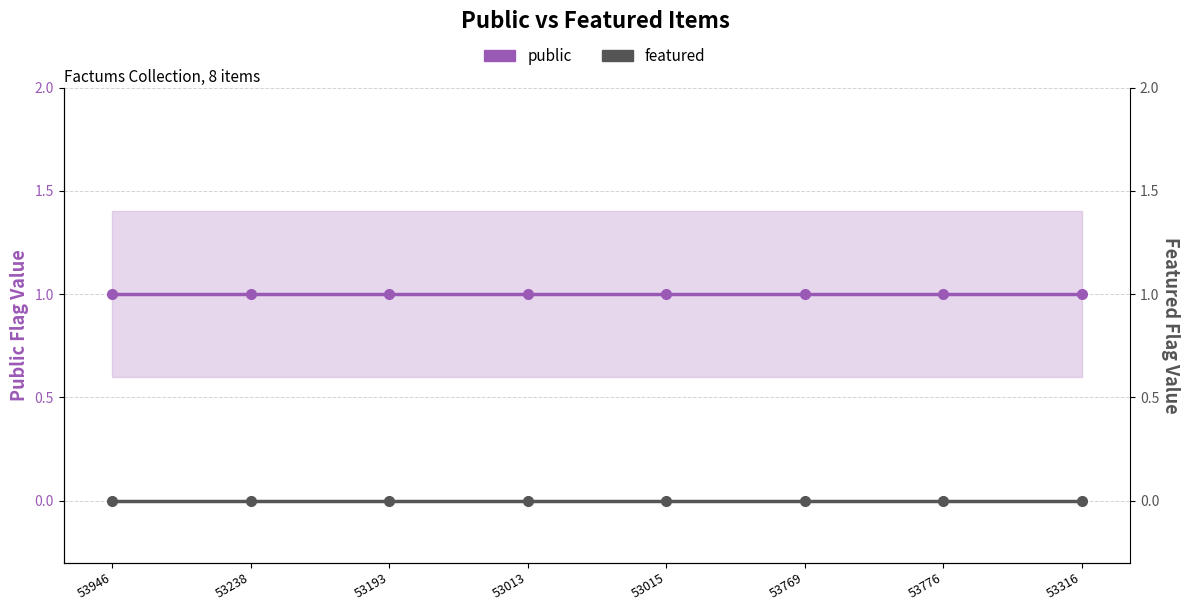

True or false: public and featured intersect in this chart.

False